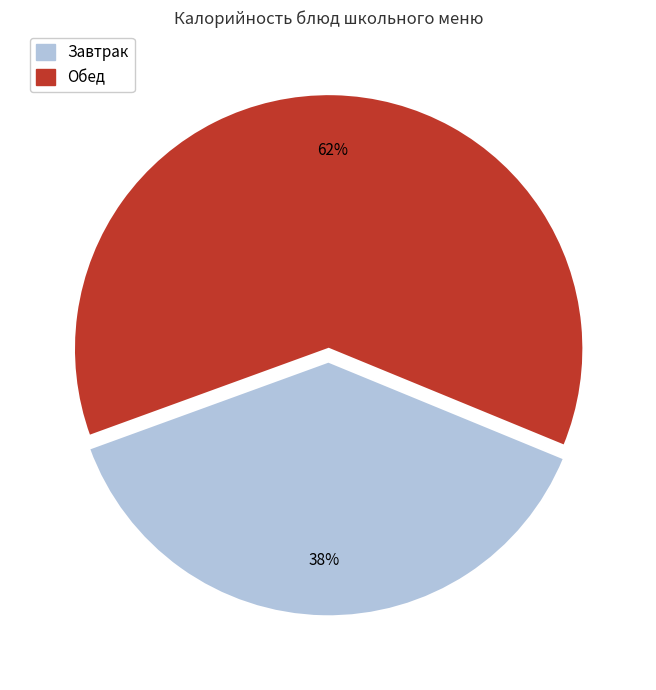

Is there any slice that represents more than half of the pie?

Yes